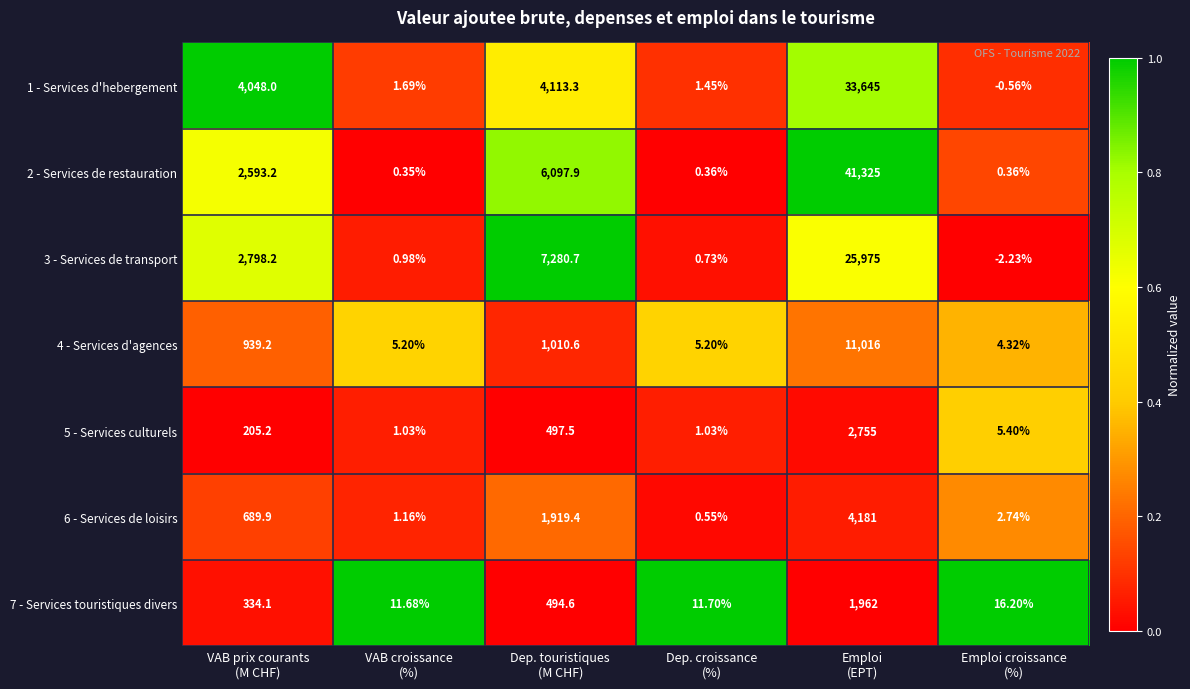

Count the number of categories in the chart.

6